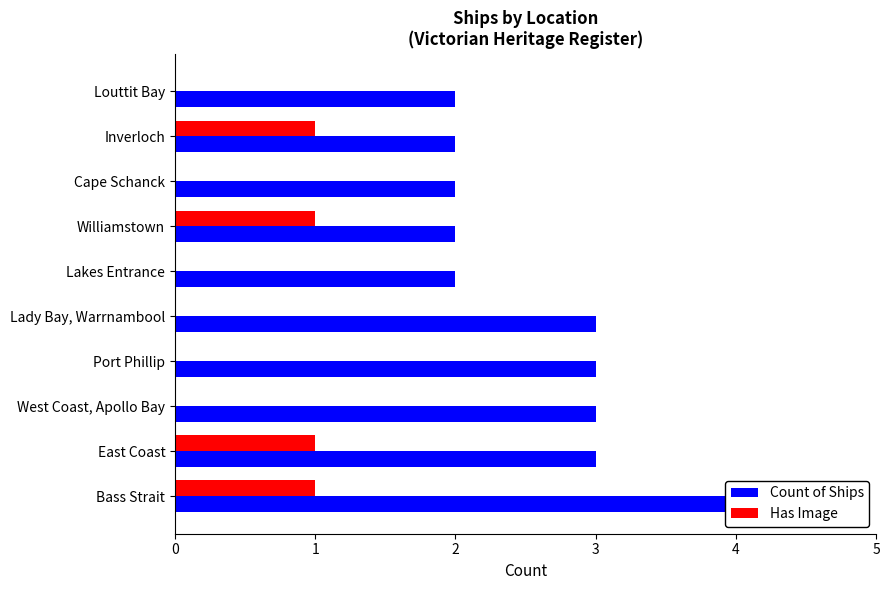

What is the spread (max minus min) of values at East Coast?

2